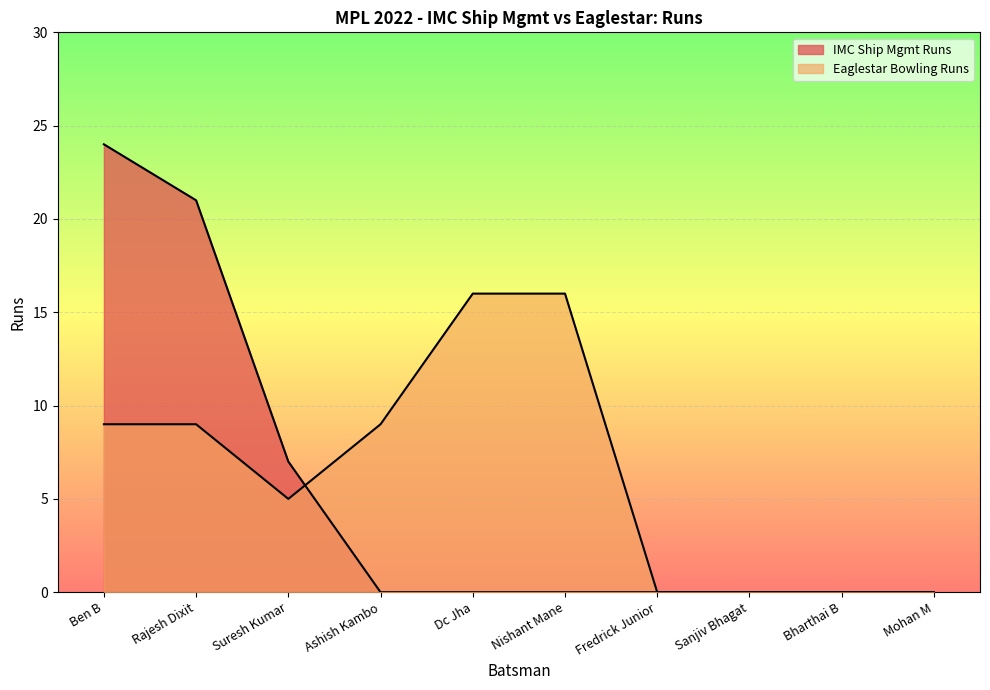

What are all the series names shown in the legend?

IMC Ship Mgmt Runs, Eaglestar Bowling Runs